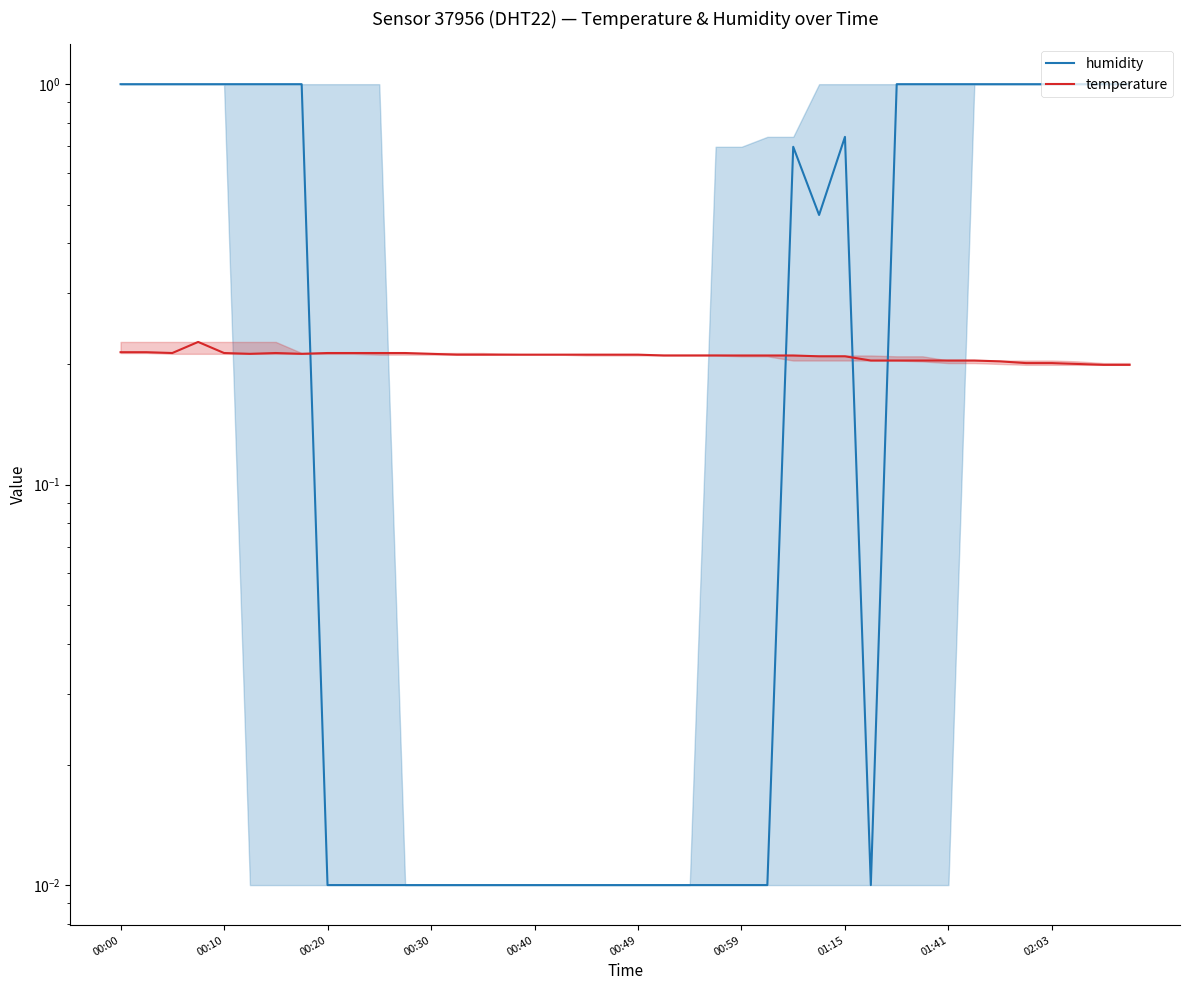

What is the difference between the highest and lowest values at 00:00?

0.8